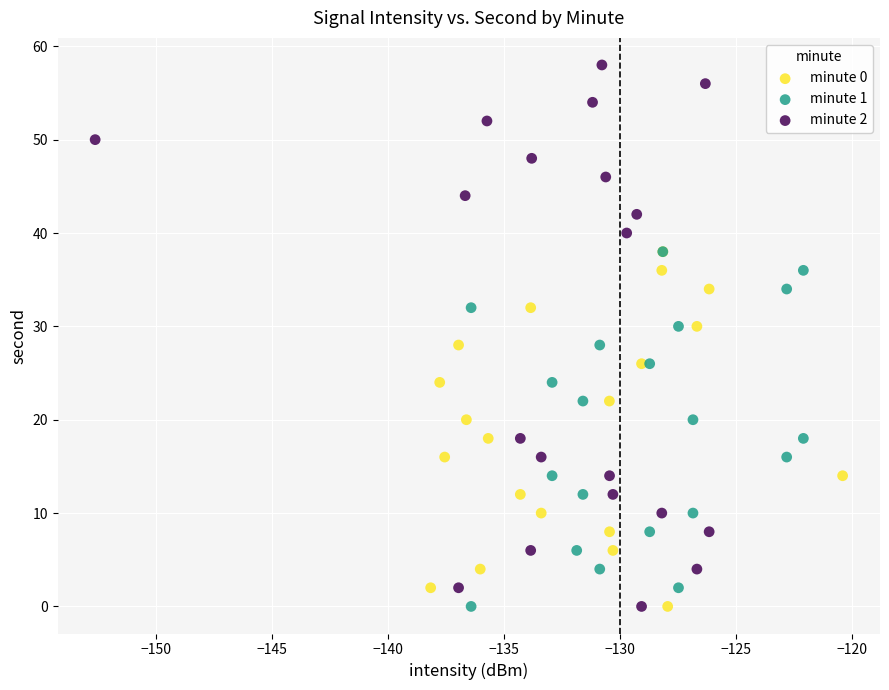

Which series reaches the maximum Y coordinate?

minute 2